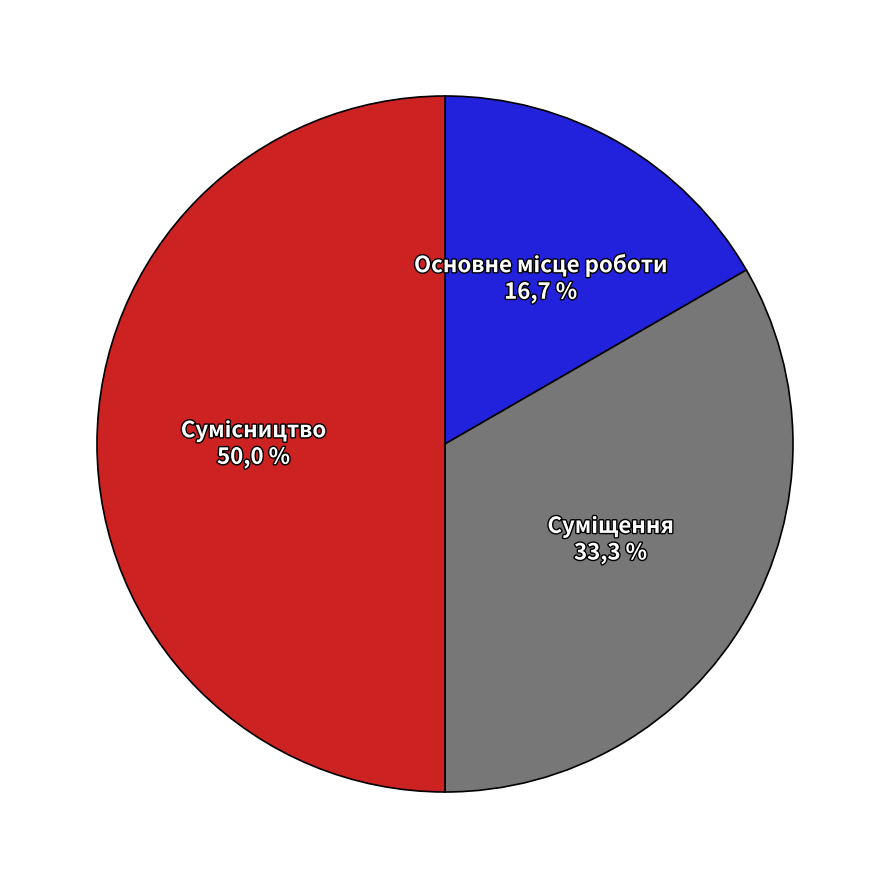

To the nearest percent, what percentage of the pie is Суміщення?

33%